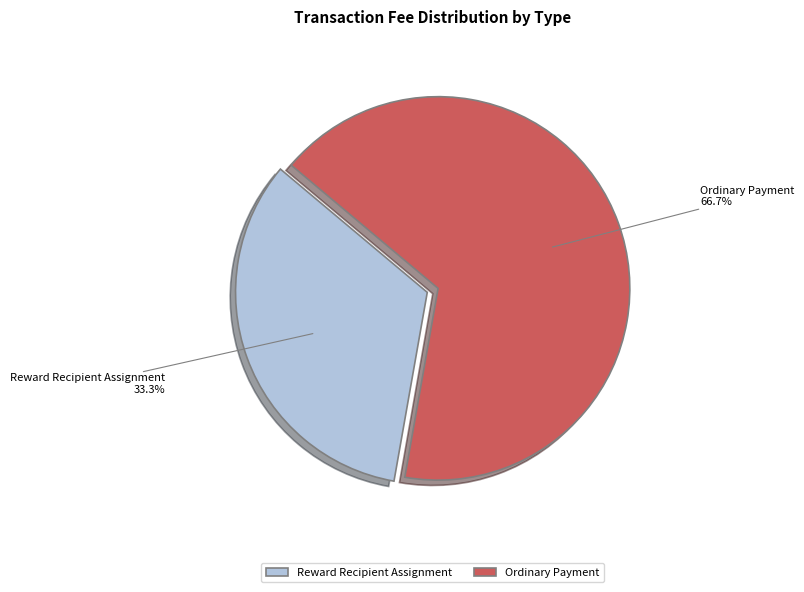

True or false: Reward Recipient Assignment accounts for 33% of the total.

True